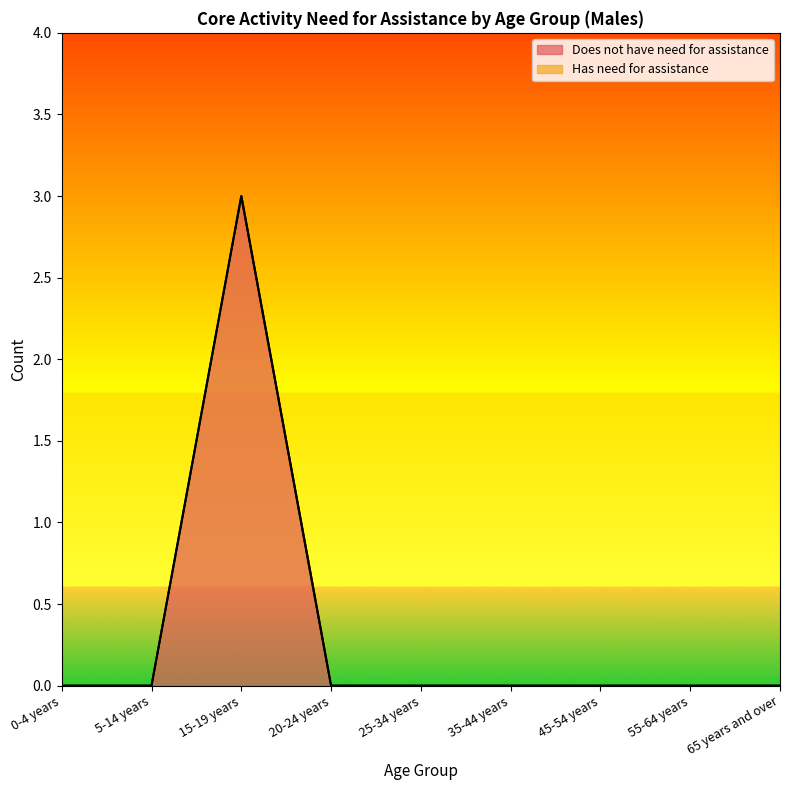

What is the change in value from 15-19 years to 65 years and over?

-3